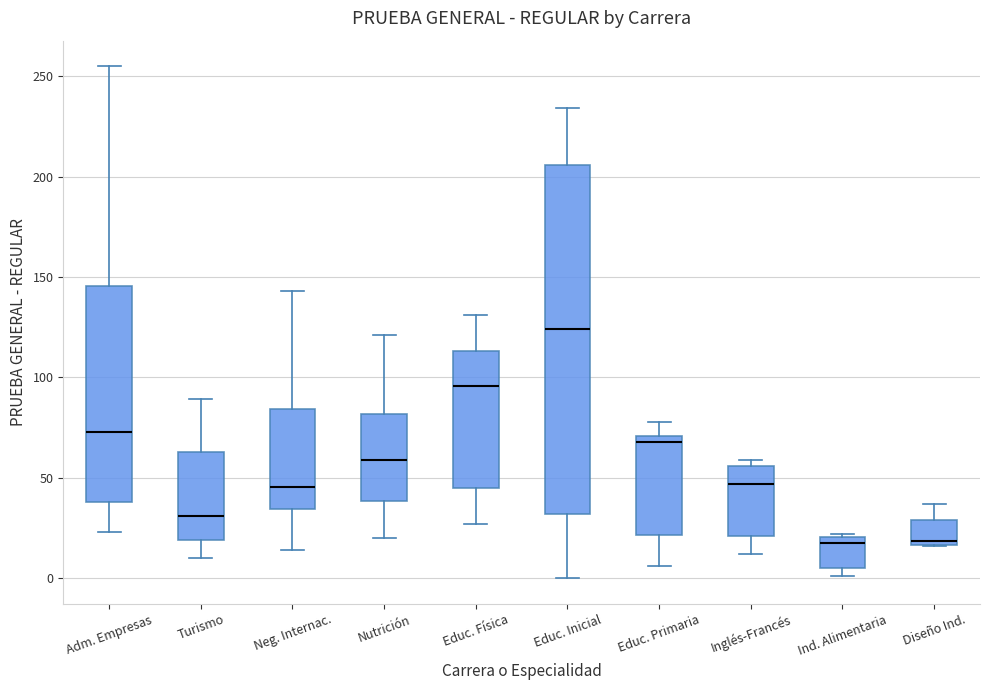

Comparing the boxes themselves (not the whiskers), which one is the tallest?

Educ. Inicial